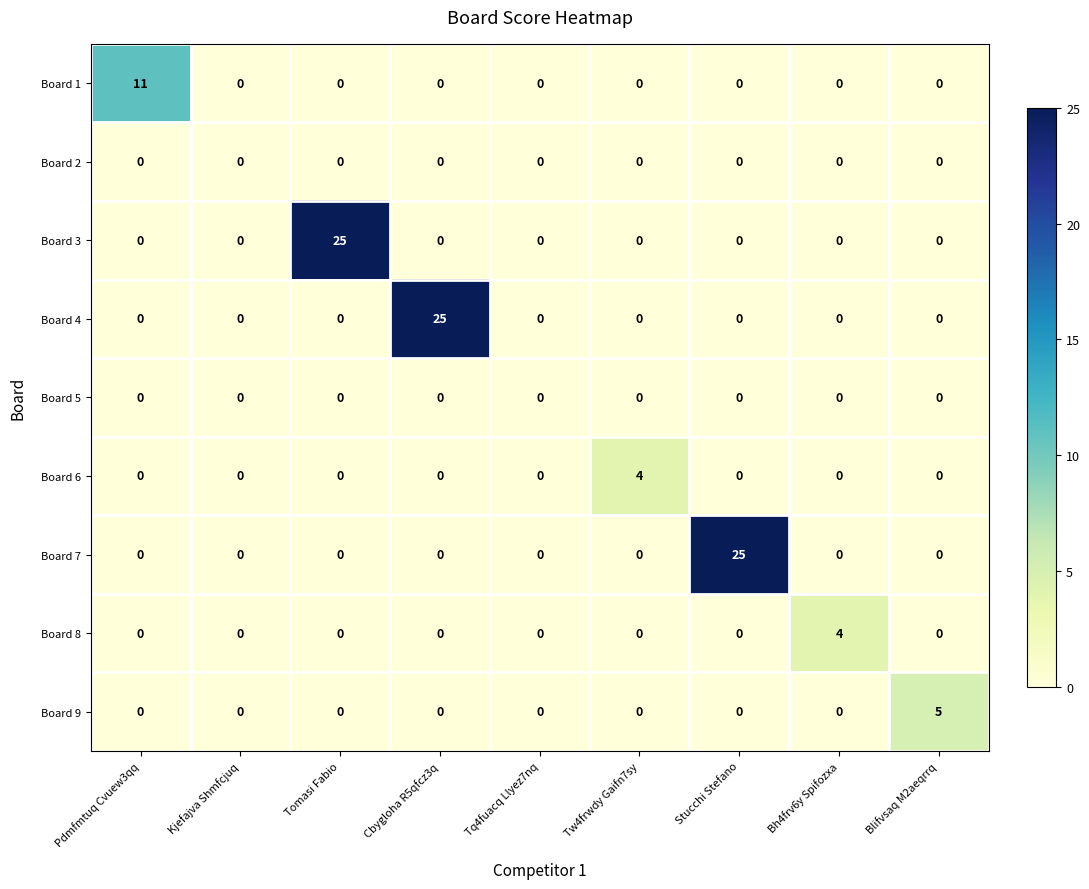

What is the sum of all Board 4 values?

25